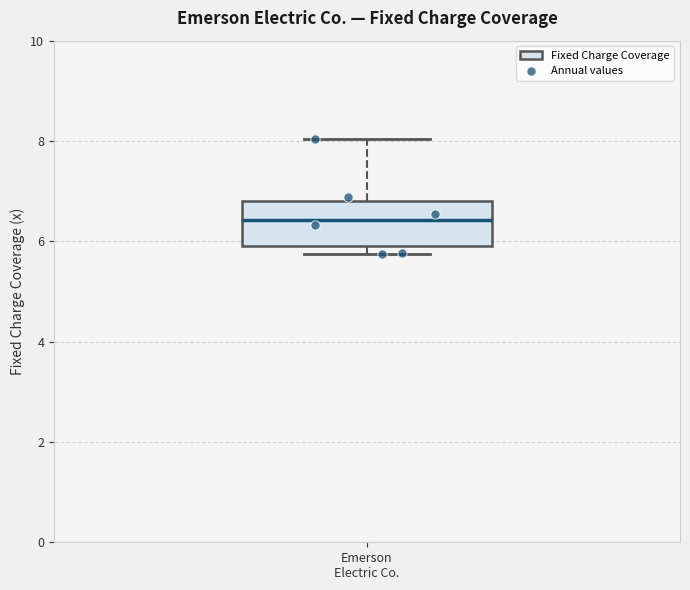

Read this box plot against the y-axis: the position of the median line, the range covered by the box, and the ends of both whiskers. The values are not printed on the chart, so give them approximately, as read against the axis.

median 6.4, box 6.0 to 6.8, whiskers 5.8 to 8.0